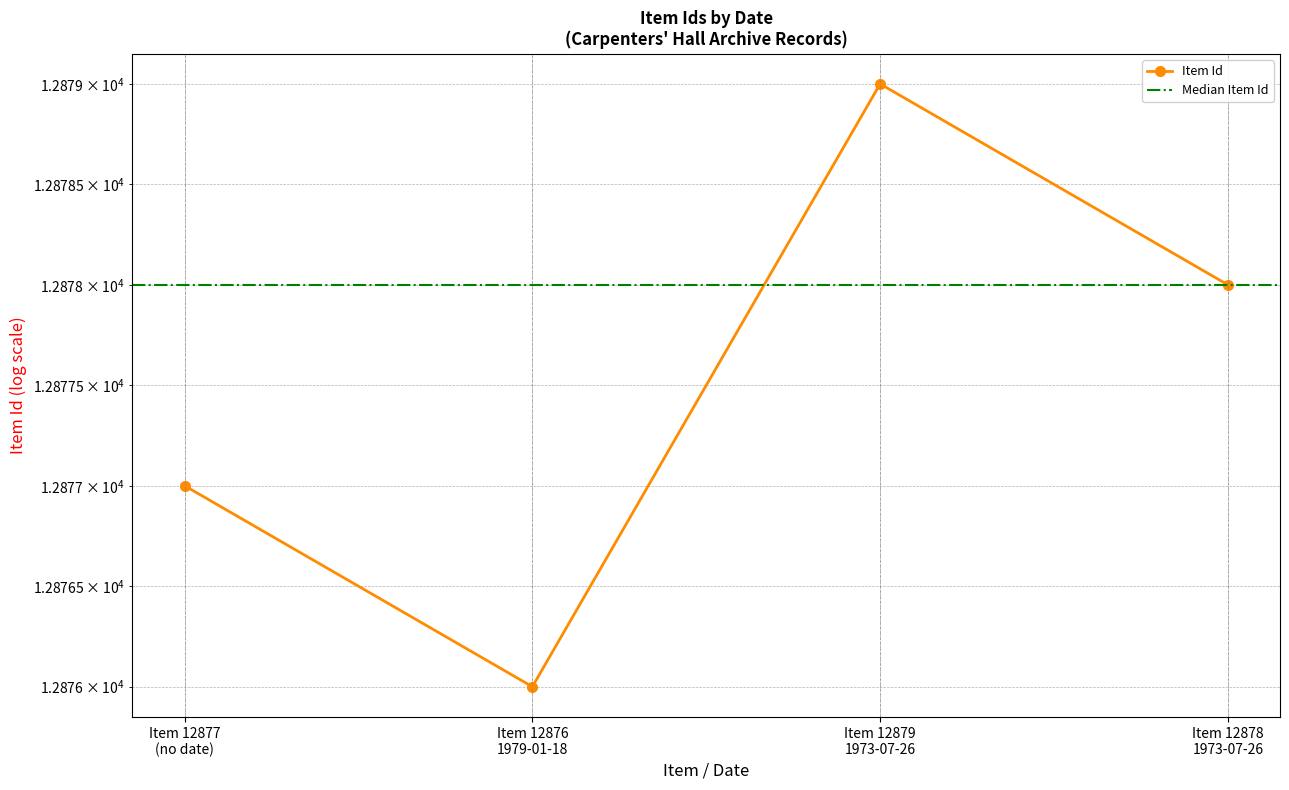

Reading right to left, transcribe all the data shown in this chart.

12878	12879	12876	12877